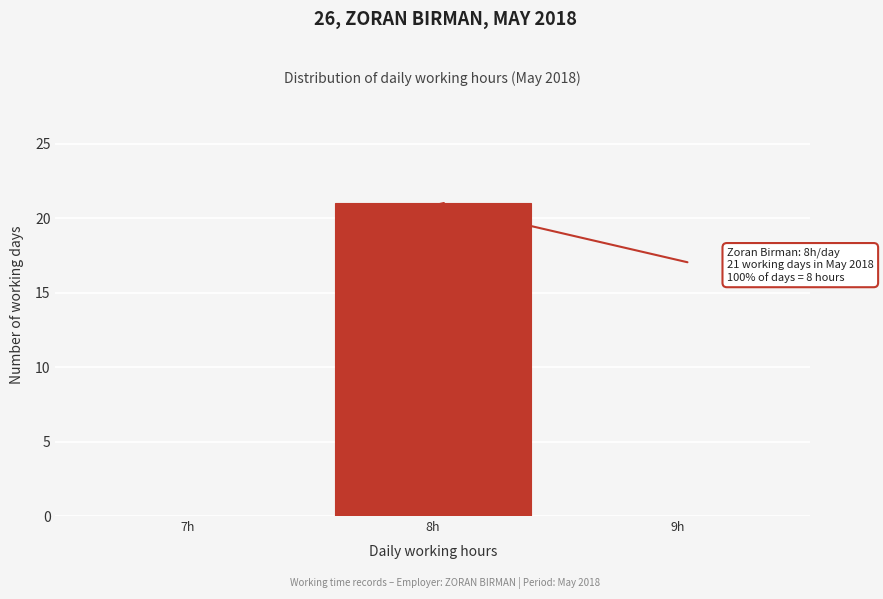

Over which range of the x-axis is the bar tallest?

7.5 to 8.5